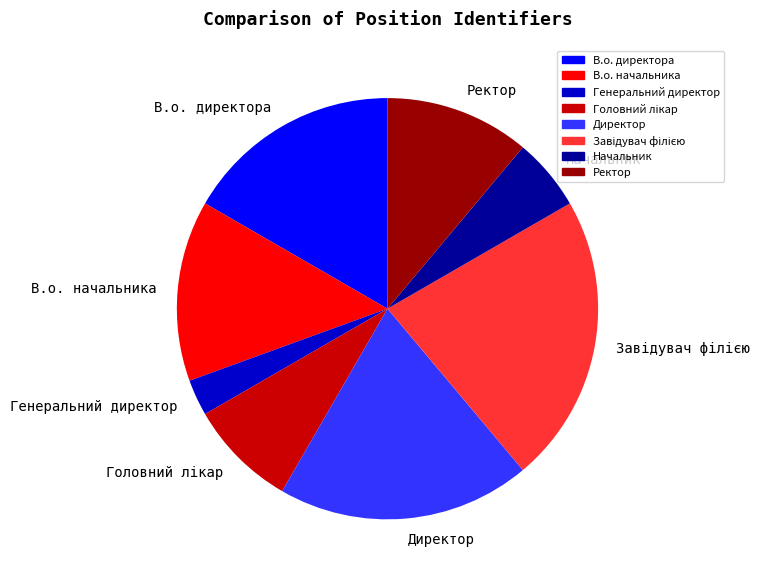

How many slices are in this pie chart?

8